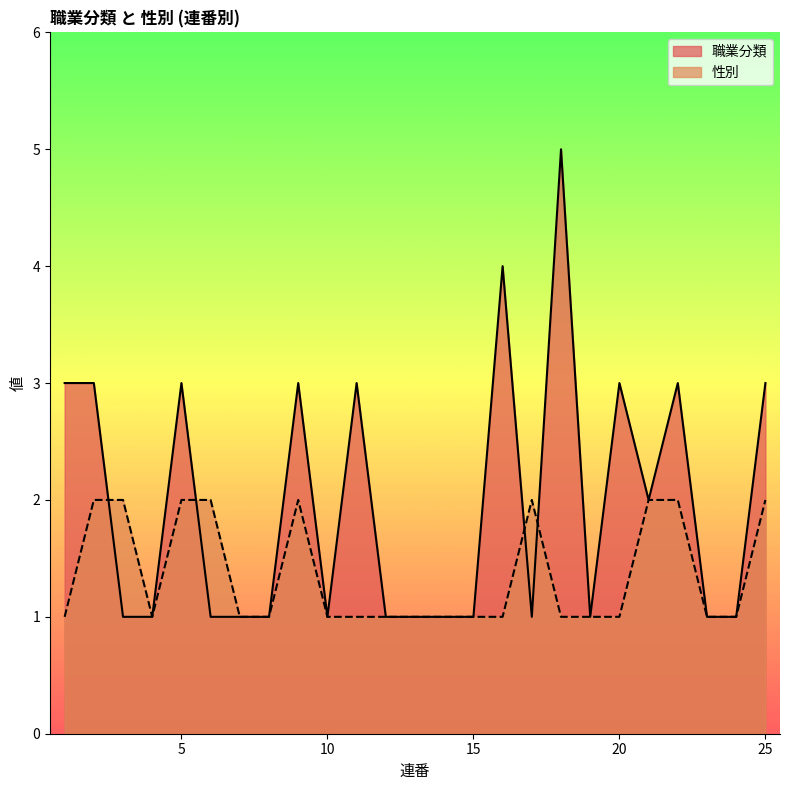

List the labels in order of 職業分類 value, smallest first.

3, 4, 6, 7, 8, 10, 12, 13, 14, 15, 17, 19, 23, 24, 21, 1, 2, 5, 9, 11, 20, 22, 25, 16, 18